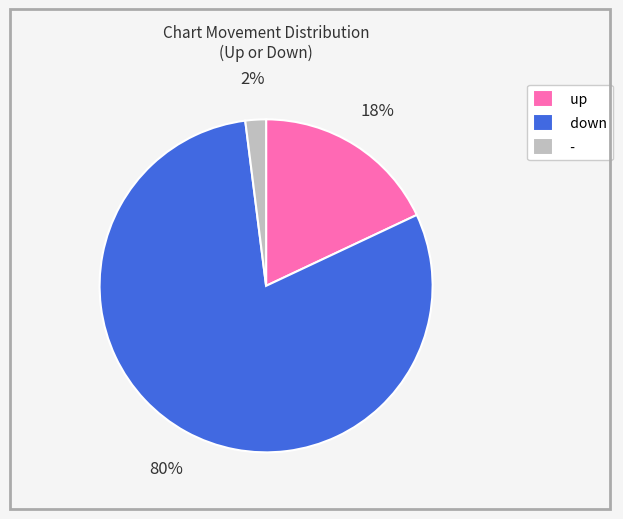

Is it true that - is 13% of the pie?

False